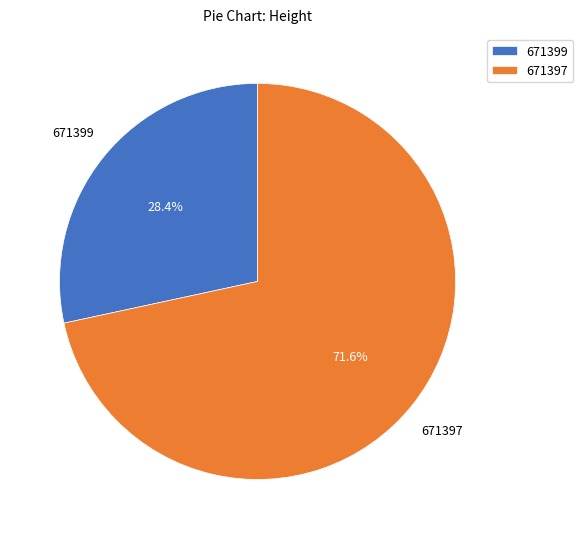

Count the number of slices in the pie.

2